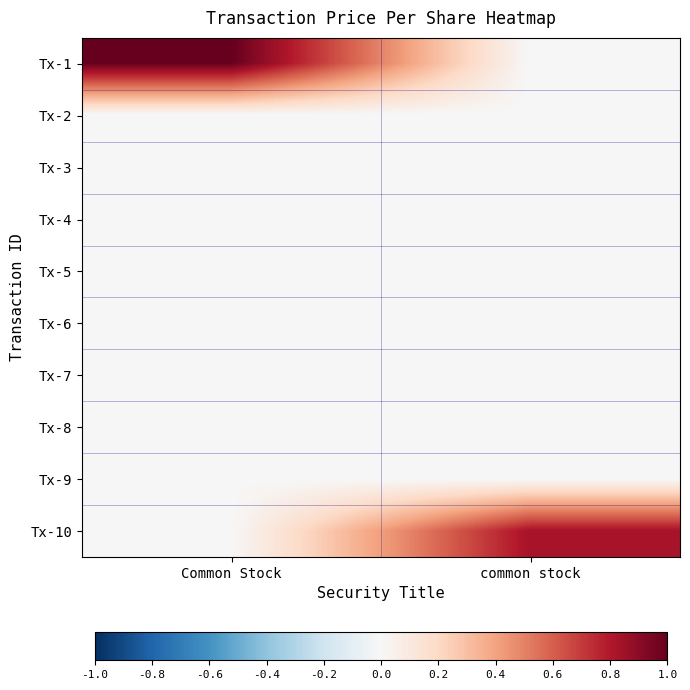

Reading left to right, extract all data points from this chart.

Tx-1: Common Stock=1.0	common stock=0.0
Tx-2: Common Stock=0.0	common stock=0.0
Tx-3: Common Stock=0.0	common stock=0.0
Tx-4: Common Stock=0.0	common stock=0.0
Tx-5: Common Stock=0.0	common stock=0.0
Tx-6: Common Stock=0.0	common stock=0.0
Tx-7: Common Stock=0.0	common stock=0.0
Tx-8: Common Stock=0.0	common stock=0.0
Tx-9: Common Stock=0.0	common stock=0.0
Tx-10: Common Stock=0.0	common stock=0.8